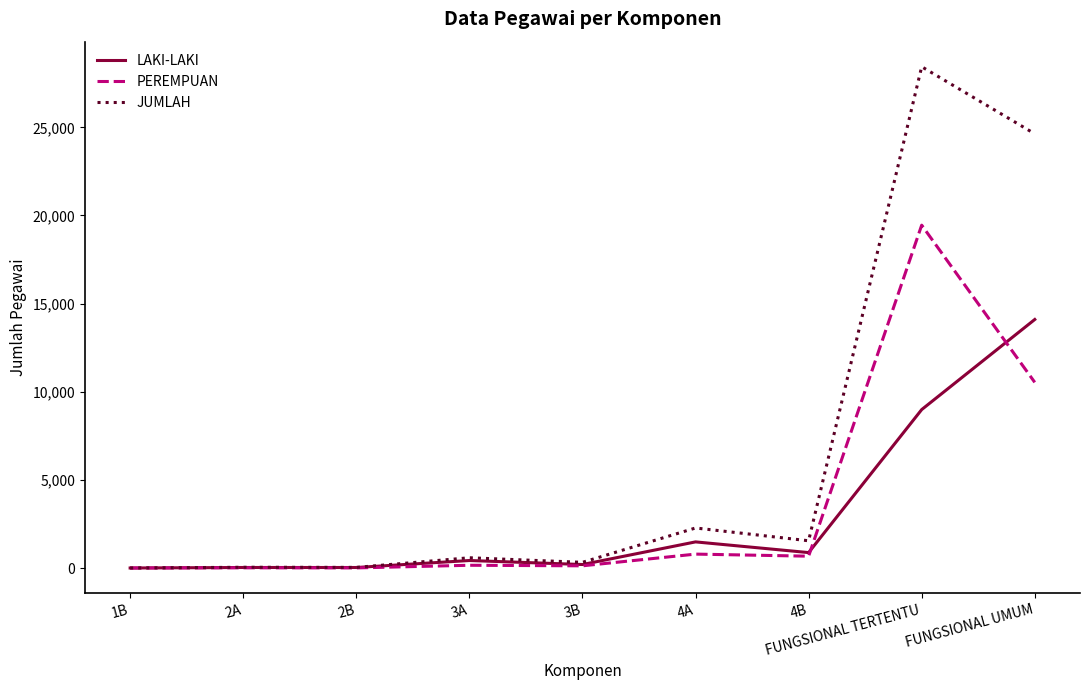

List the series in order of their peak value, highest first.

JUMLAH, PEREMPUAN, LAKI-LAKI